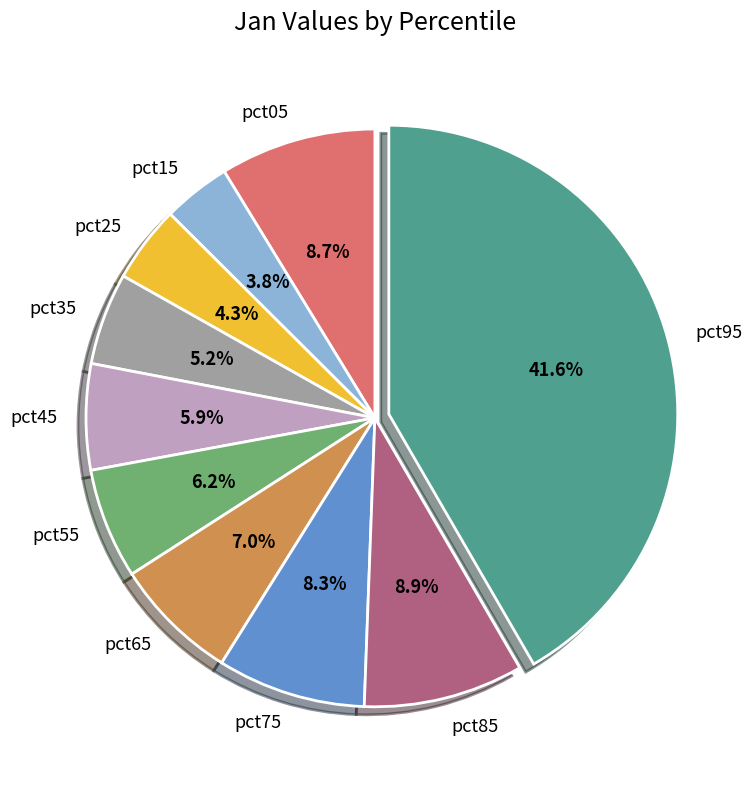

Which category has the biggest portion of the pie?

pct95